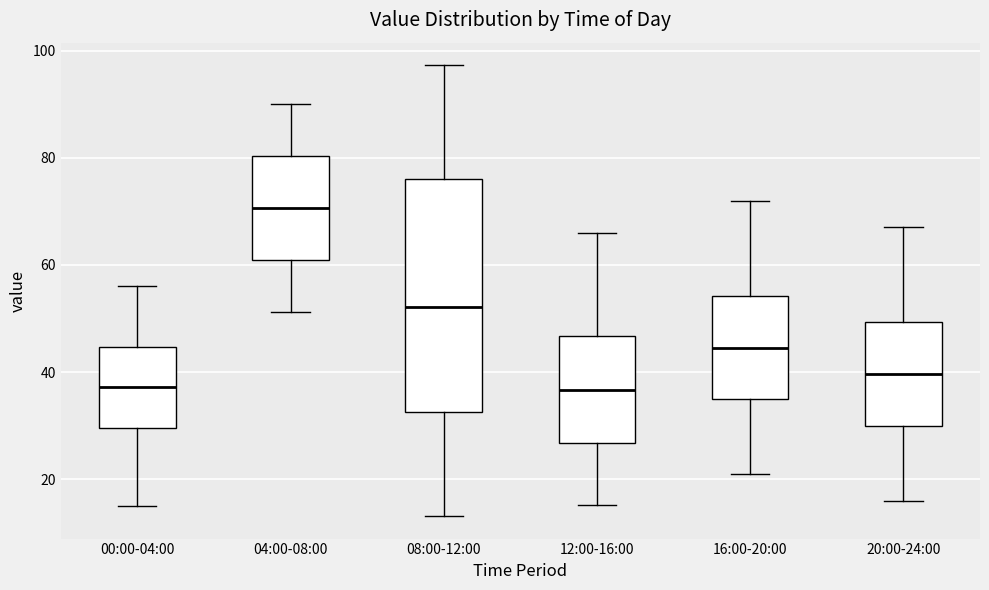

Where is the lower edge of the box for 04:00-08:00 on the y-axis? The values are not printed on the chart, so give them approximately, as read against the axis.

62